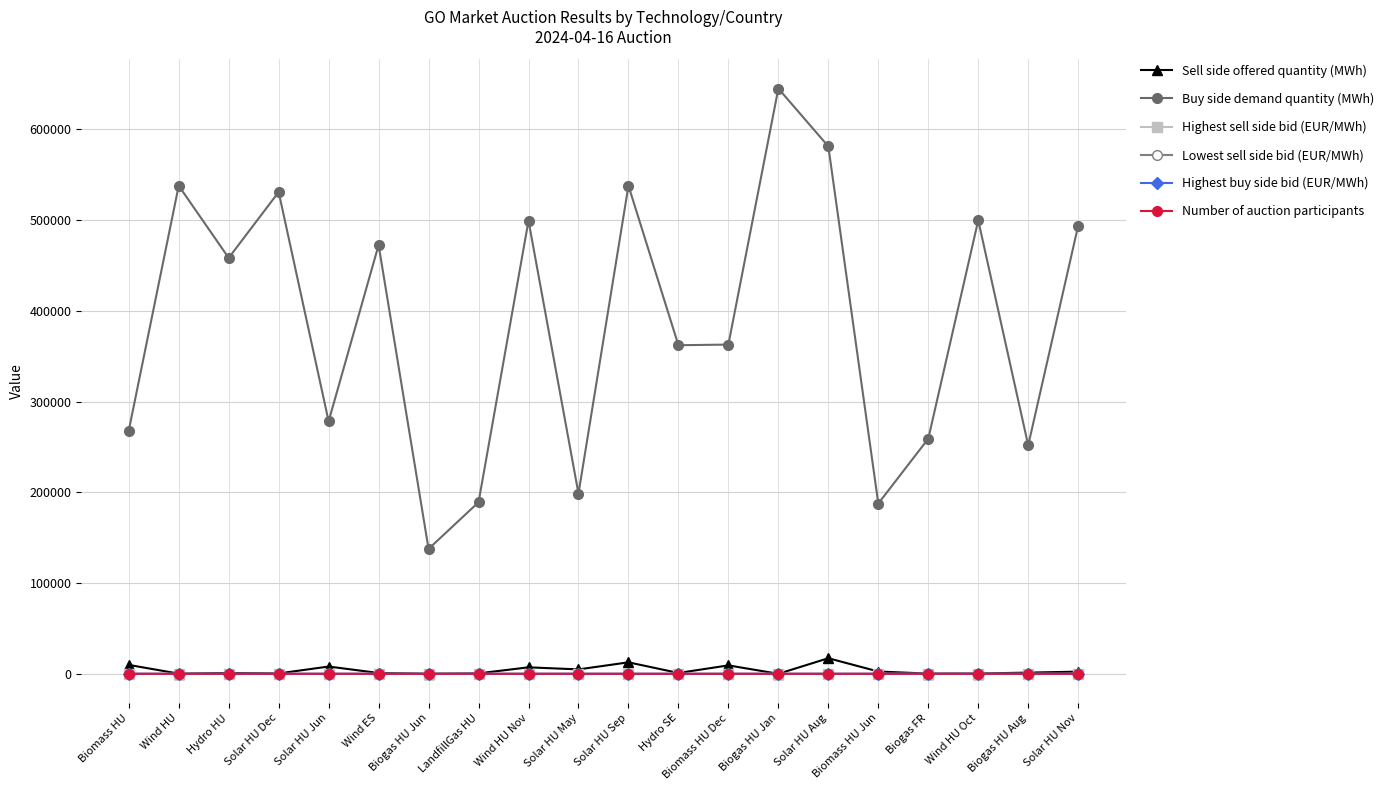

At which category does Highest buy side bid (EUR/MWh) reach its first local valley?

Solar HU Jun